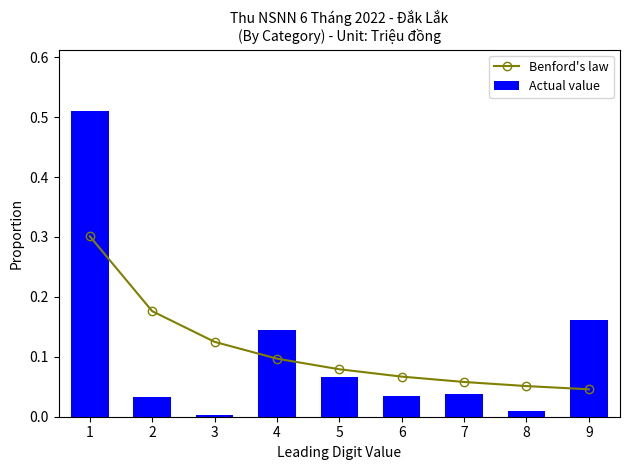

The value of Benford's law at 4 is 0.1. True or false?

False